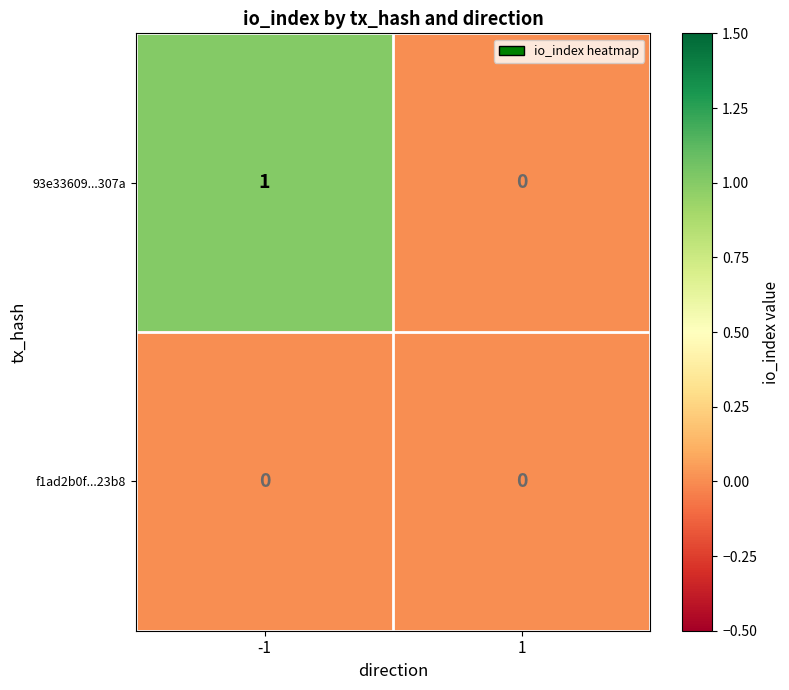

Between -1 and 1, which series saw the biggest shift?

93e33609...307a